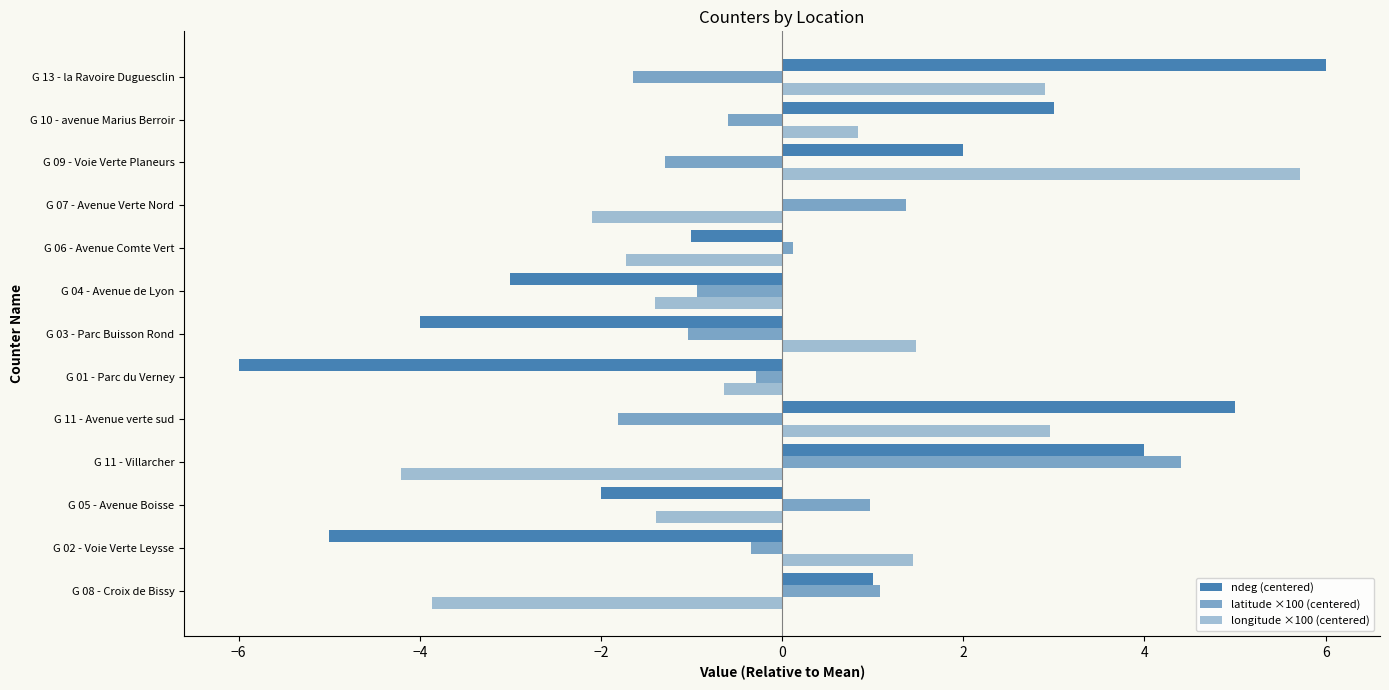

What is the value of the ndeg (centered) bar at the 3rd from the left?

-2.0